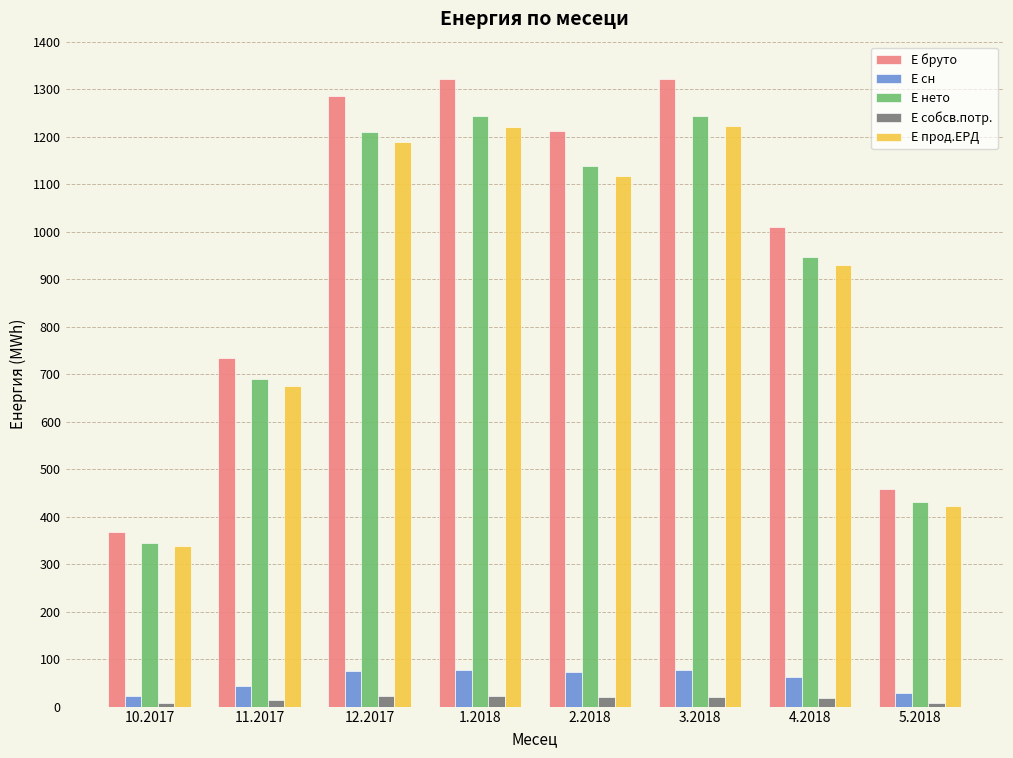

The value of Е прод.ЕРД at 12.2017 is 1568. True or false?

False